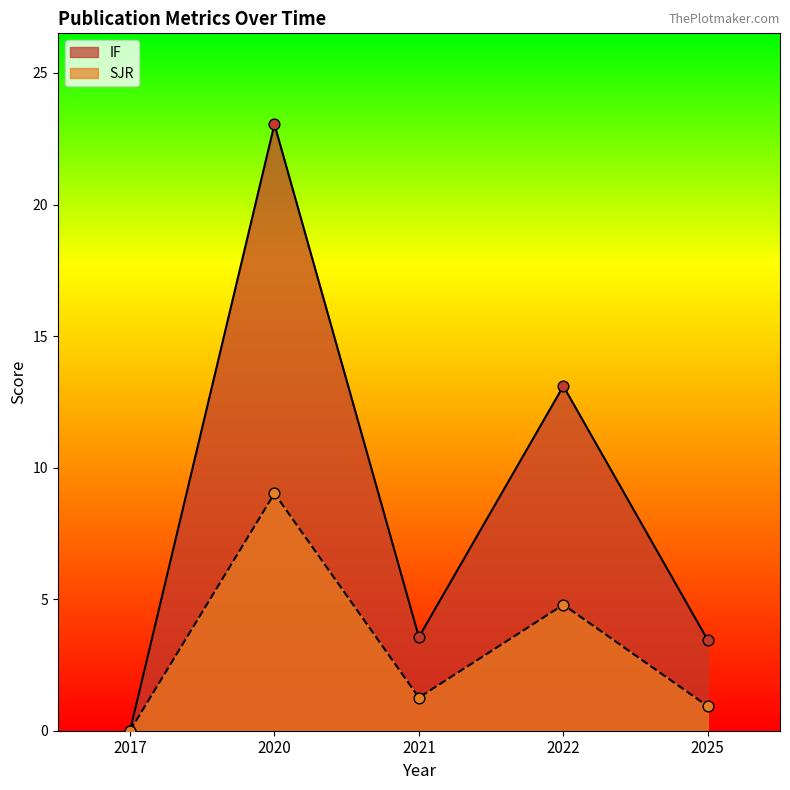

At which category is the sum across all series the highest?

2020